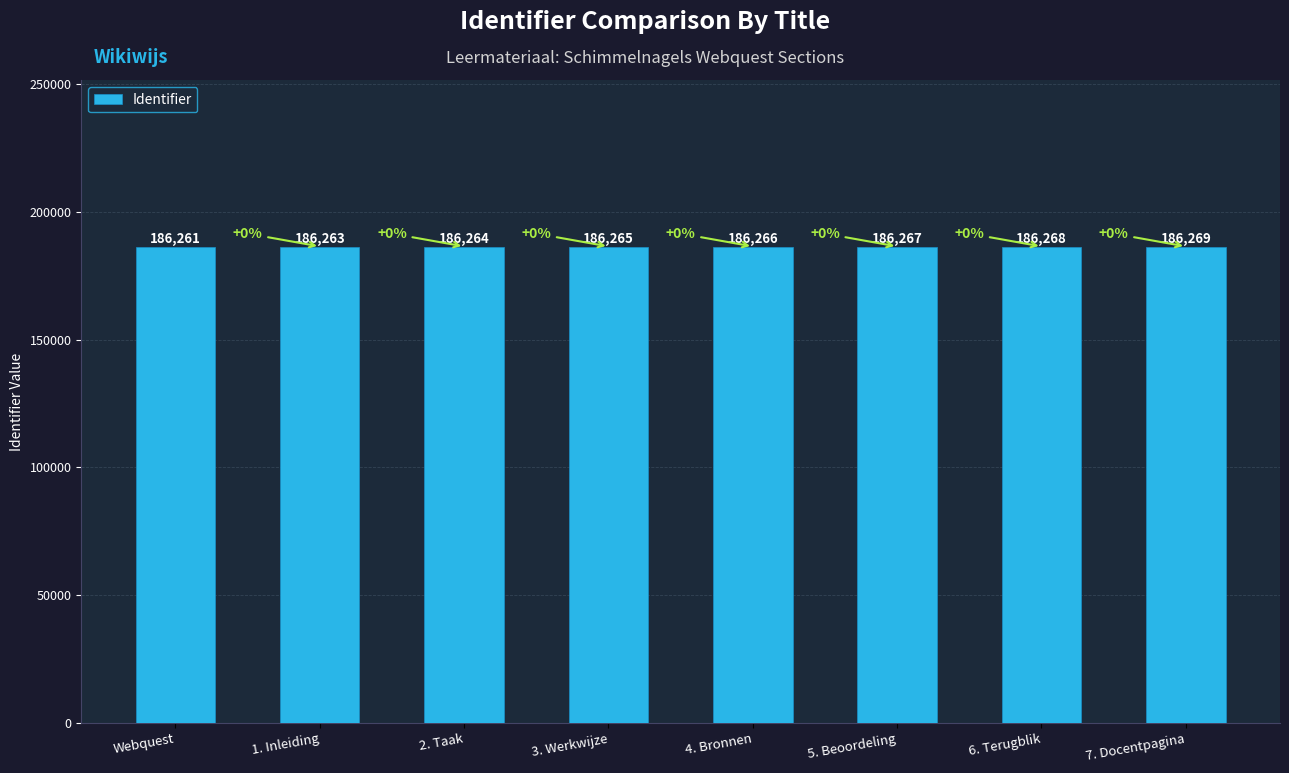

What is the label of the 4th bar from the left?

3. Werkwijze